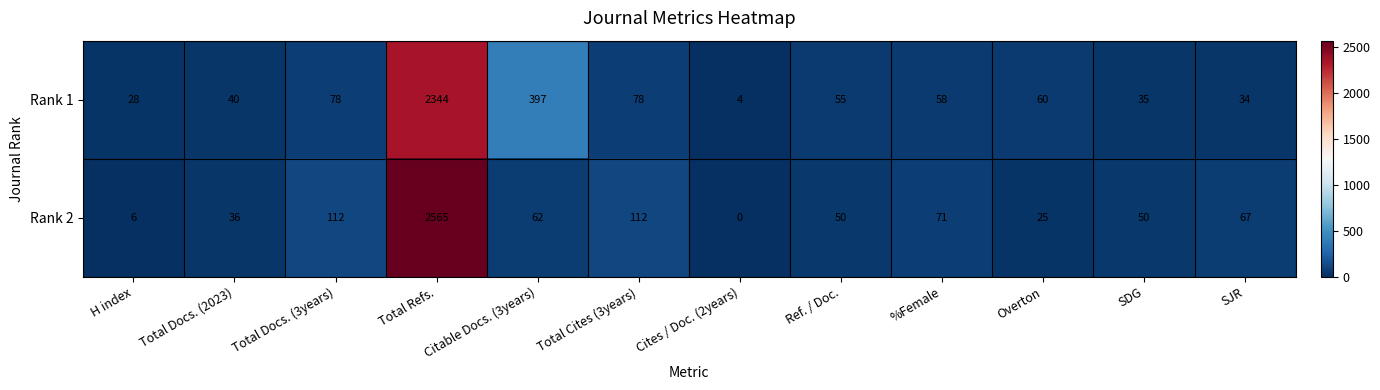

What is the total value across all series at Citable Docs. (3years)?

459